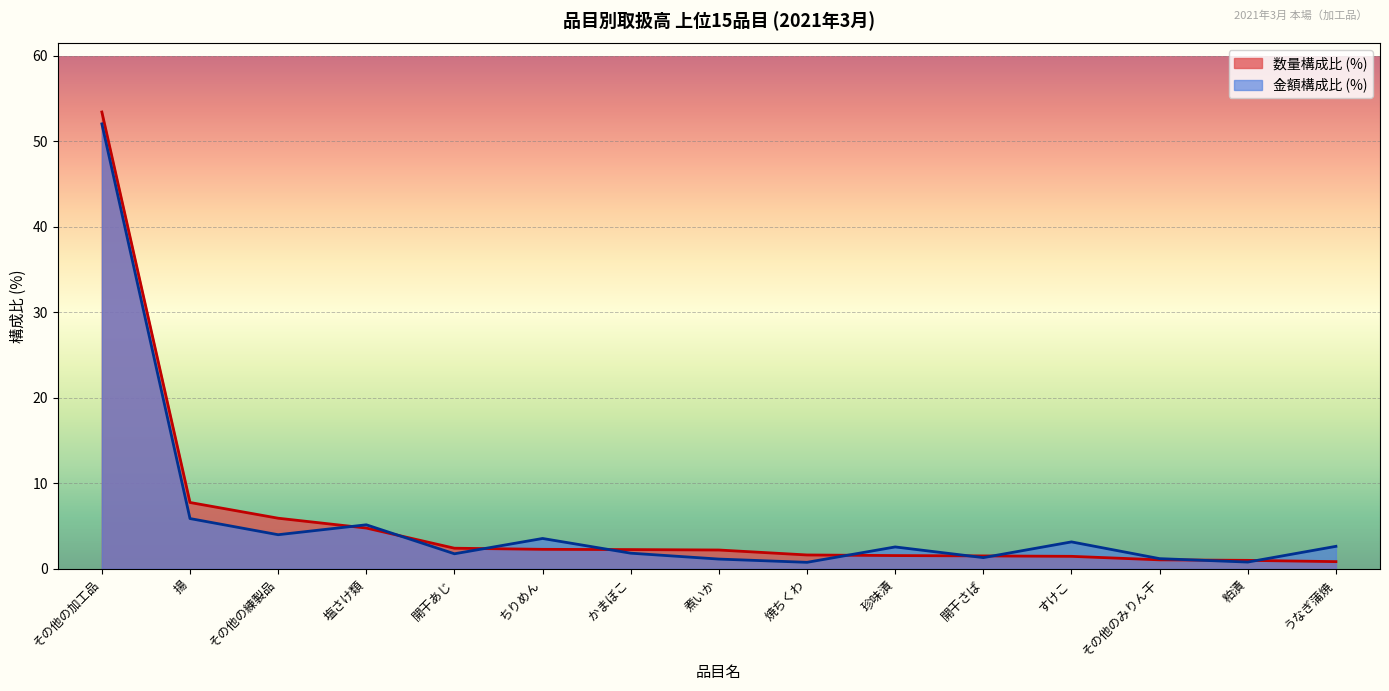

What is the sum of all 金額 (円) values?

87.7